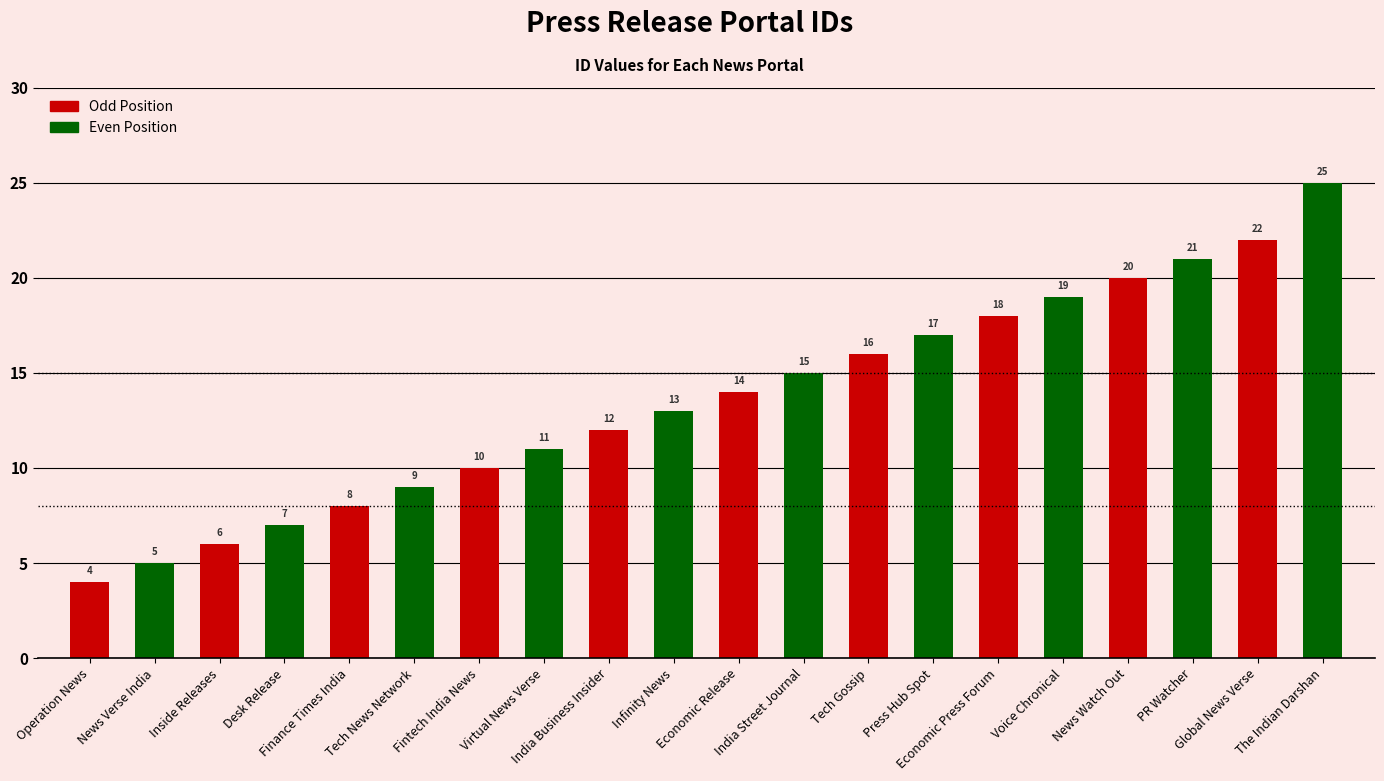

True or false: the data shows 11 at Virtual News Verse.

True